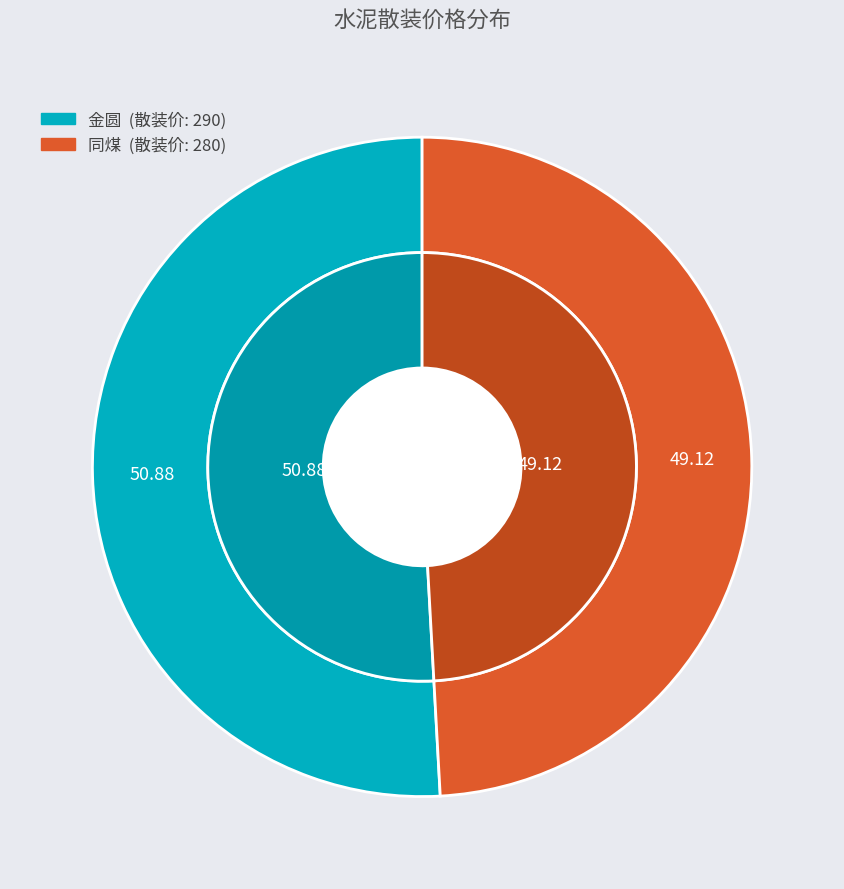

Which slice is the largest?

金圆